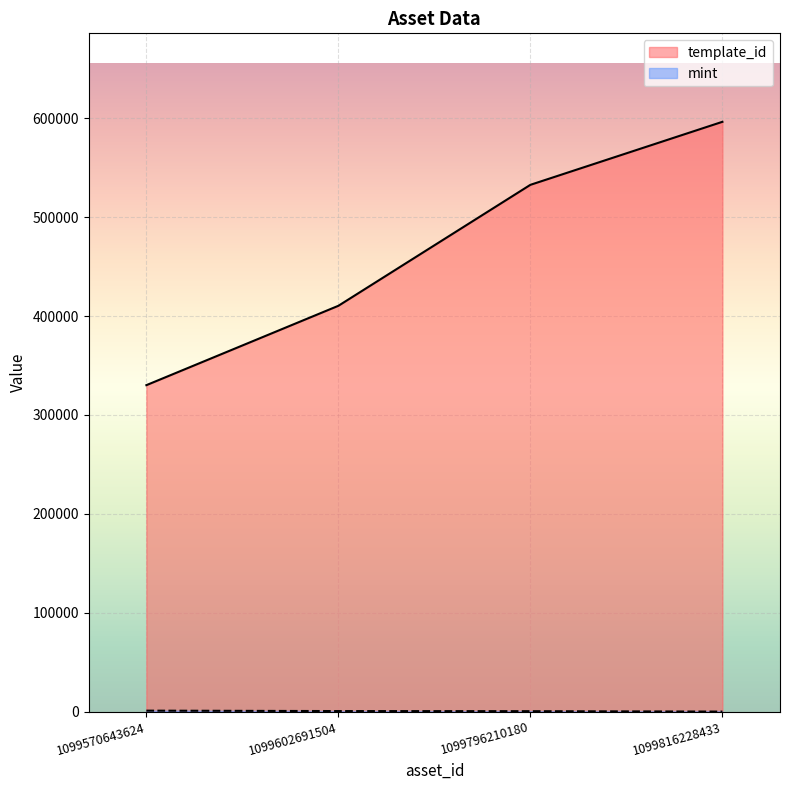

What is the spread (max minus min) of values at 1099796210180?

532173